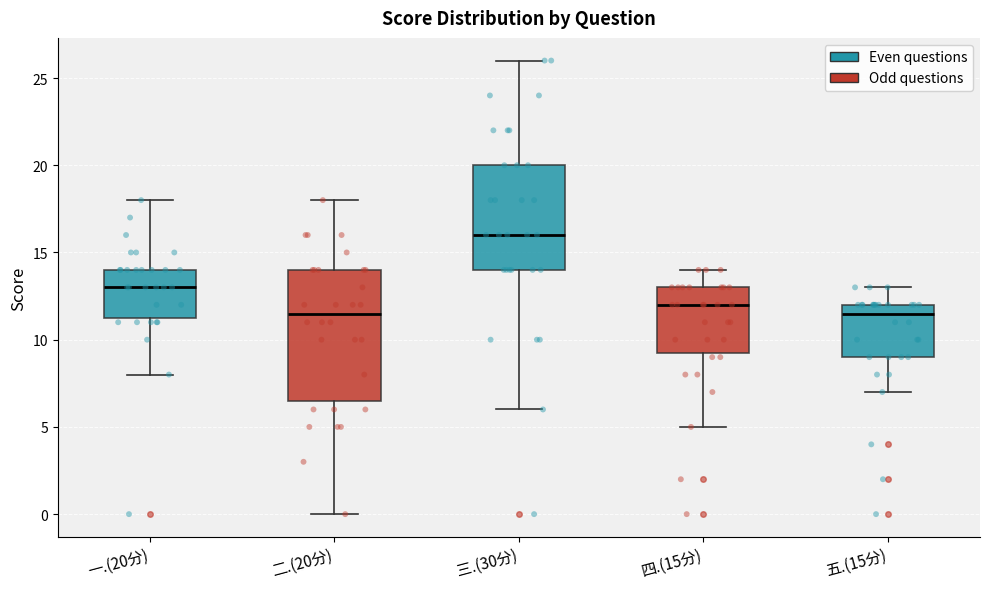

Reading left to right, read every box against the y-axis: the position of its median line, the range the box covers, and the ends of its whiskers. The values are not printed on the chart, so give them approximately, as read against the axis.

一.(20分): median 13.0, box 11.5 to 14.0, whiskers 8.0 to 18.0
二.(20分): median 11.5, box 6.5 to 14.0, whiskers 0.0 to 18.0
三.(30分): median 16.0, box 14.0 to 20.0, whiskers 6.0 to 26.0
四.(15分): median 12.0, box 9.5 to 13.0, whiskers 5.0 to 14.0
五.(15分): median 11.5, box 9.0 to 12.0, whiskers 7.0 to 13.0